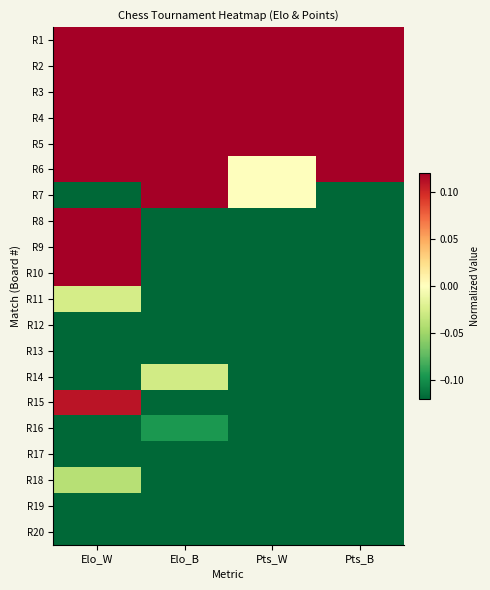

Reading left to right, list all the values displayed in this chart.

R1: Elo_W=0.6	Elo_B=0.4	Pts_W=1.0	Pts_B=1.0
R2: Elo_W=0.6	Elo_B=1.0	Pts_W=0.3	Pts_B=0.6
R3: Elo_W=1.0	Elo_B=0.2	Pts_W=0.3	Pts_B=0.6
R4: Elo_W=0.2	Elo_B=0.6	Pts_W=0.3	Pts_B=0.6
R5: Elo_W=0.5	Elo_B=0.4	Pts_W=0.3	Pts_B=0.6
R6: Elo_W=0.2	Elo_B=0.5	Pts_W=0.0	Pts_B=0.2
R7: Elo_W=-0.4	Elo_B=0.5	Pts_W=0.0	Pts_B=-0.2
R8: Elo_W=0.7	Elo_B=-0.2	Pts_W=-0.3	Pts_B=-0.2
R9: Elo_W=0.6	Elo_B=-0.3	Pts_W=-0.3	Pts_B=-0.2
R10: Elo_W=0.1	Elo_B=-0.5	Pts_W=-0.3	Pts_B=-0.2
R11: Elo_W=-0.0	Elo_B=-0.7	Pts_W=-0.3	Pts_B=-0.2
R12: Elo_W=-0.2	Elo_B=-0.2	Pts_W=-0.3	Pts_B=-0.2
R13: Elo_W=-0.2	Elo_B=-0.2	Pts_W=-0.3	Pts_B=-0.2
R14: Elo_W=-0.6	Elo_B=-0.0	Pts_W=-0.3	Pts_B=-0.6
R15: Elo_W=0.1	Elo_B=-0.3	Pts_W=-0.7	Pts_B=-0.6
R16: Elo_W=-1.0	Elo_B=-0.1	Pts_W=-0.7	Pts_B=-0.6
R17: Elo_W=-0.8	Elo_B=-1.0	Pts_W=-0.7	Pts_B=-0.6
R18: Elo_W=-0.0	Elo_B=-0.6	Pts_W=-1.0	Pts_B=-1.0
R19: Elo_W=-0.7	Elo_B=-0.2	Pts_W=-1.0	Pts_B=-1.0
R20: Elo_W=-0.1	Elo_B=-0.8	Pts_W=-1.0	Pts_B=-1.0